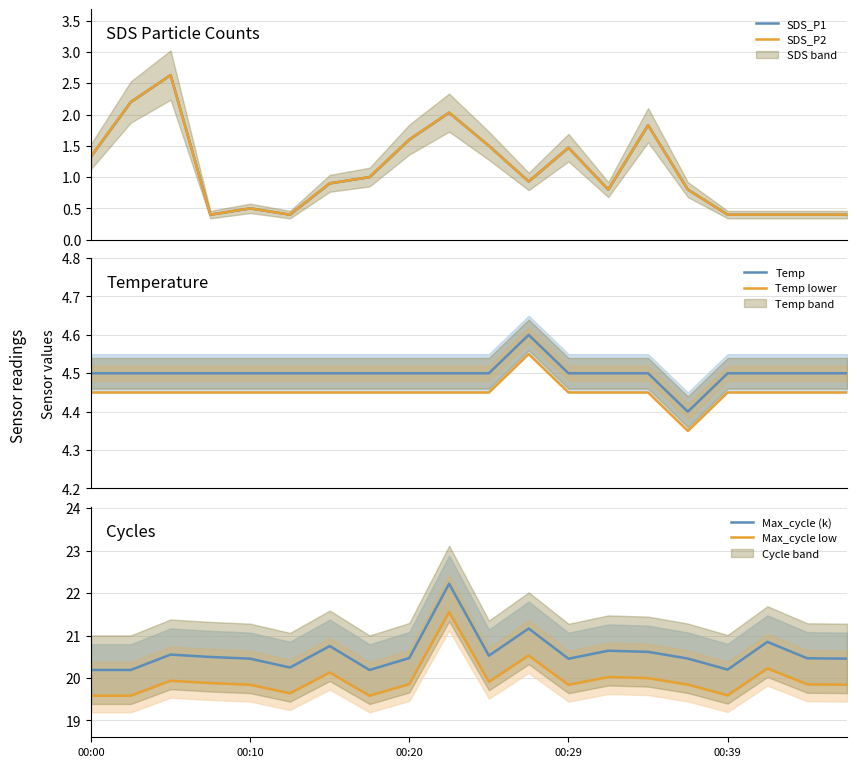

True or false: Max_cycle (k) and Max_cycle low intersect in this chart.

False